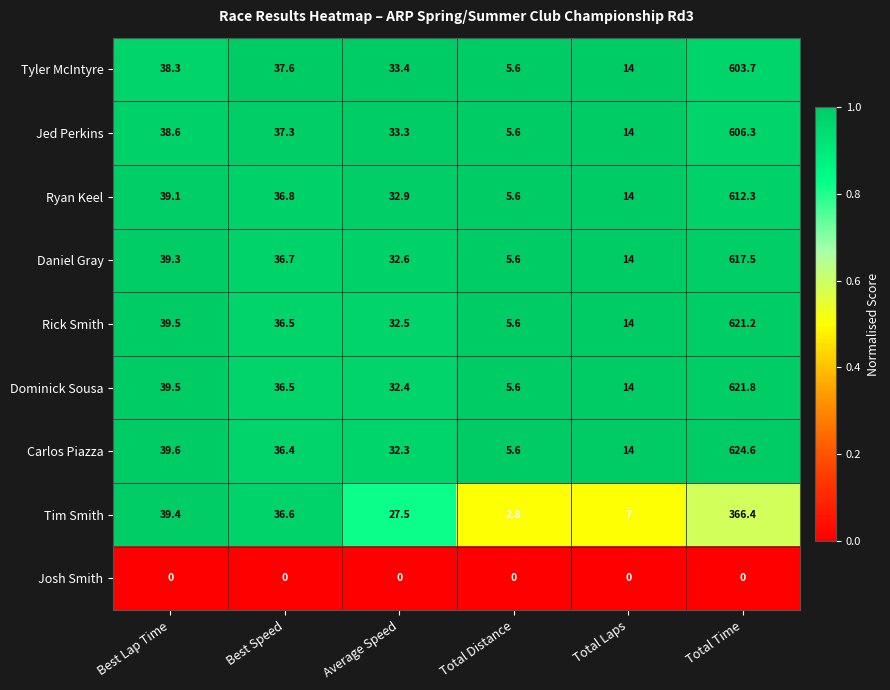

List the series in order of their peak value, lowest first.

Josh Smith, Tim Smith, Tyler McIntyre, Jed Perkins, Ryan Keel, Daniel Gray, Rick Smith, Dominick Sousa, Carlos Piazza